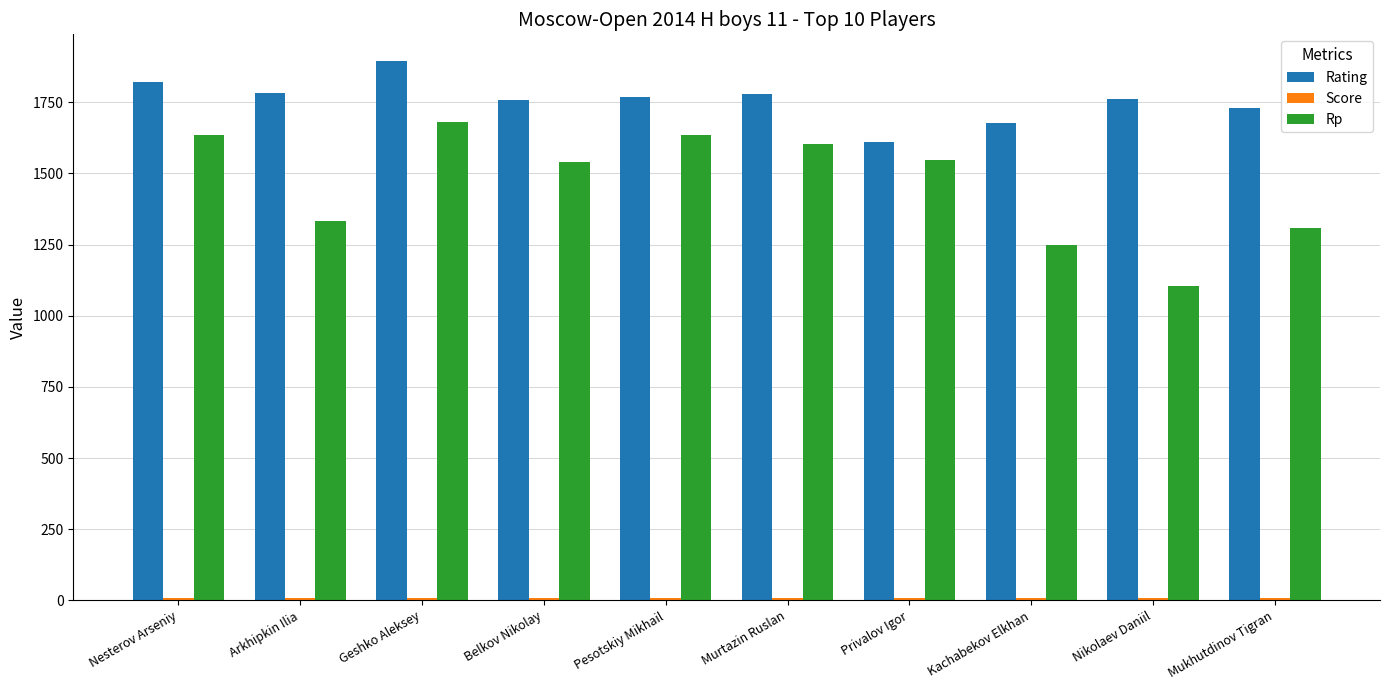

What is the total value across all series at Nikolaev Daniil?

2874.0